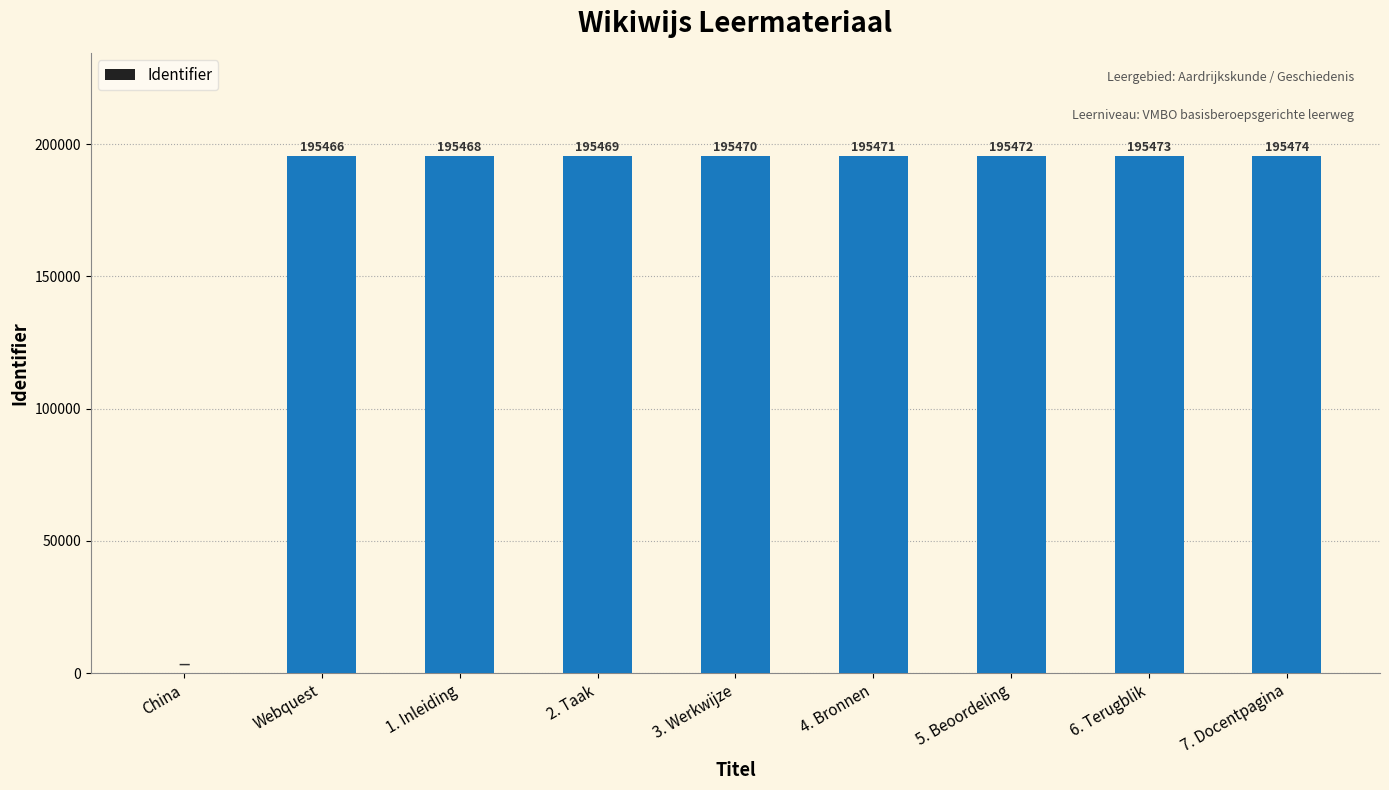

Reading right to left, what are all the values shown in this chart?

7. Docentpagina=195474	6. Terugblik=195473	5. Beoordeling=195472	4. Bronnen=195471	3. Werkwijze=195470	2. Taak=195469	1. Inleiding=195468	Webquest=195466	China=0